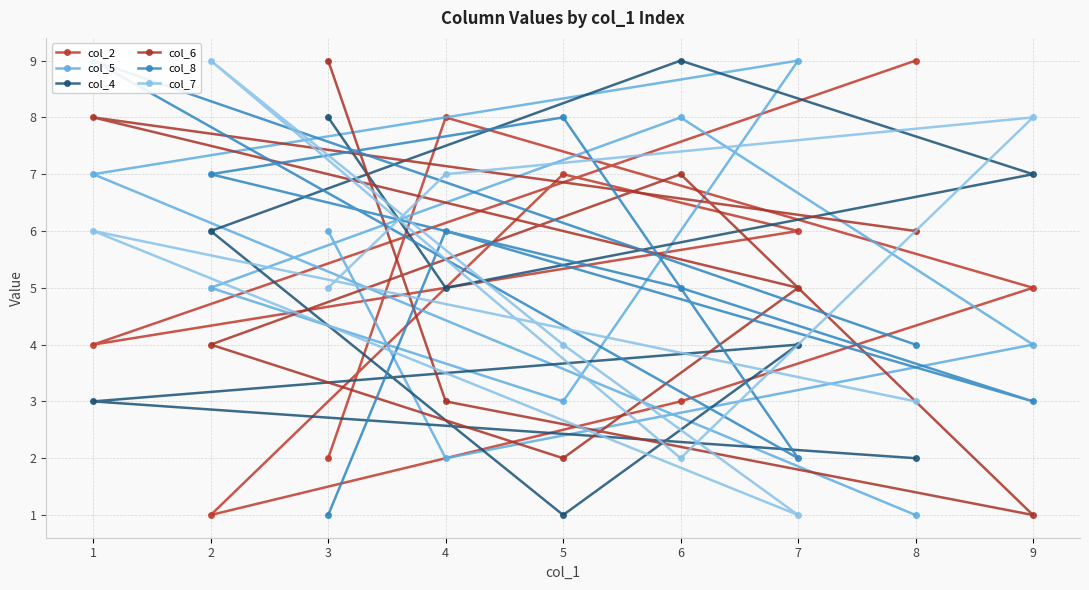

Where is the first local maximum for col_7?

1